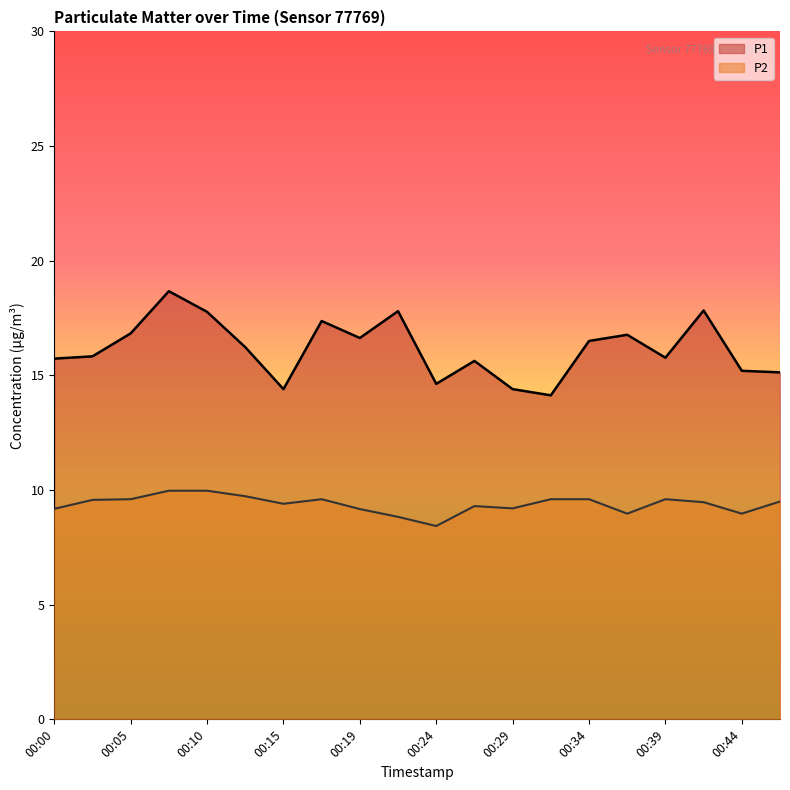

Reading left to right, list all the values displayed in this chart.

P1: 15.7	15.8	16.8	18.7	17.8	16.2	14.4	17.4	16.6	17.8	14.6	15.6	14.4	14.1	16.5	16.8	15.8	17.8	15.2	15.1
P2: 9.2	9.6	9.6	10.0	10.0	9.7	9.4	9.6	9.2	8.8	8.4	9.3	9.2	9.6	9.6	9.0	9.6	9.5	9.0	9.5